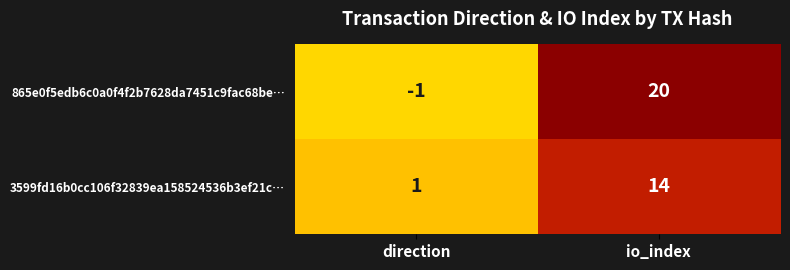

Reading left to right, extract all data points from this chart.

865e0f5edb6c0a0f4f2b7628da7451c9fac68be…: -1	20
3599fd16b0cc106f32839ea158524536b3ef21c…: 1	14